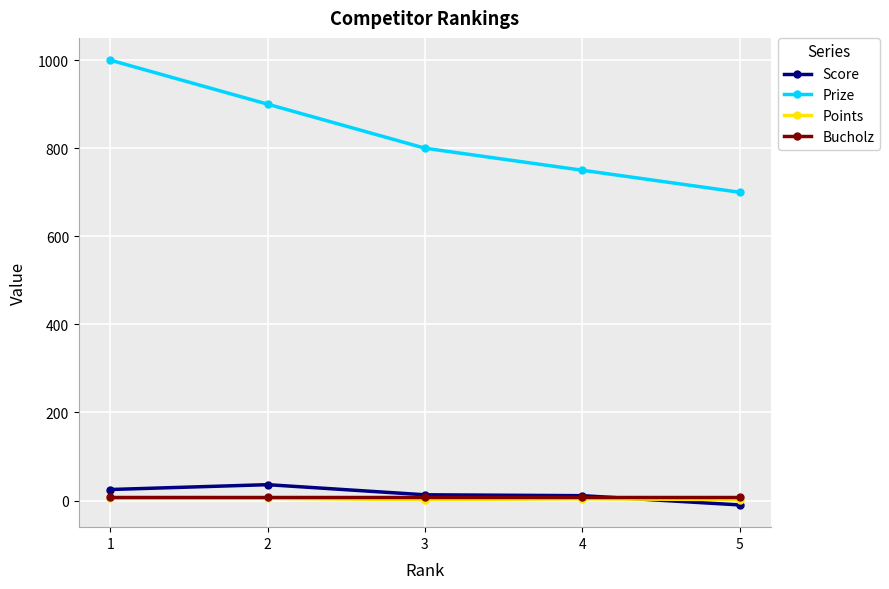

What is the greatest value displayed?

1000